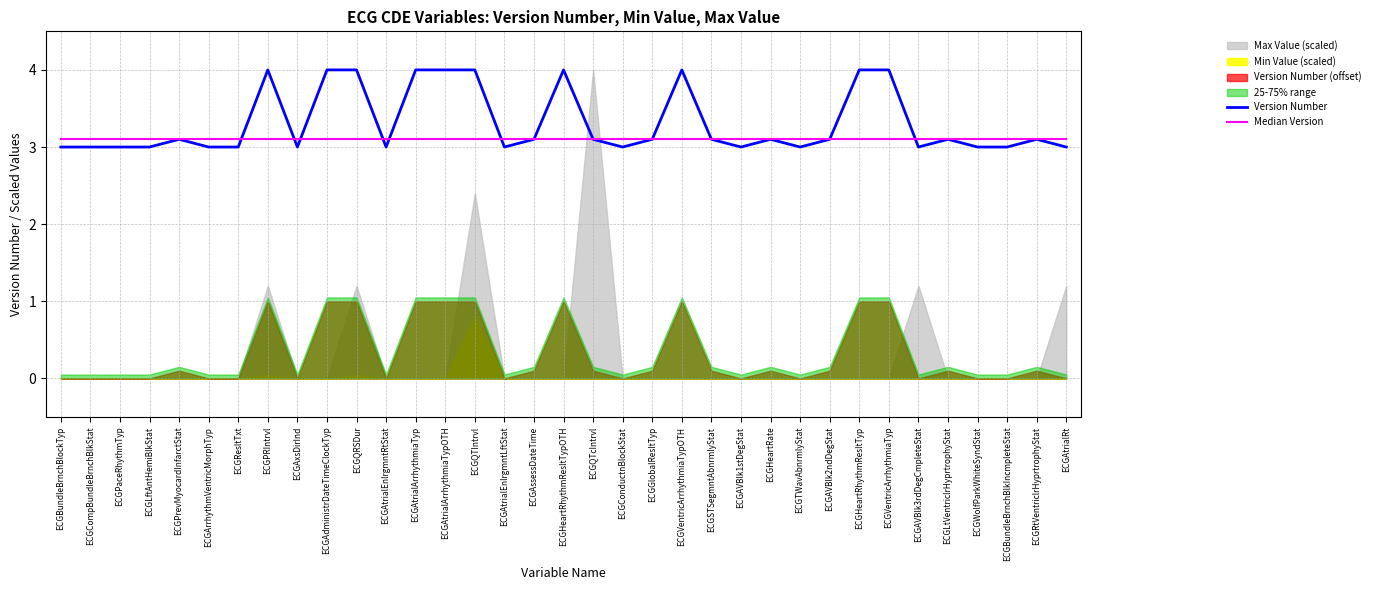

Count the Version Number values in the range 3 to 4.

35